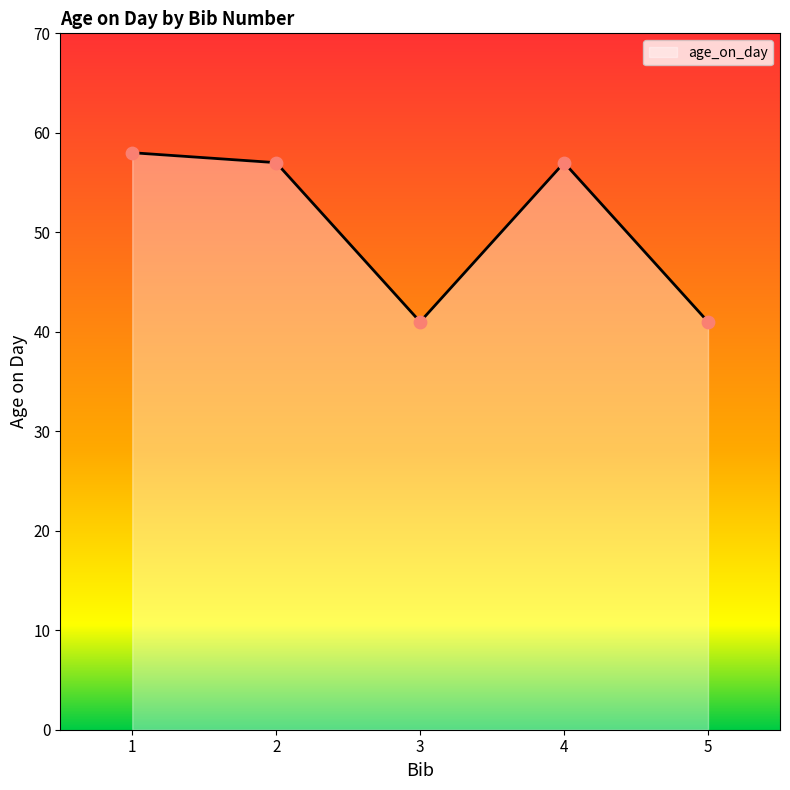

What is the ratio of the value at 1 to the value at 3?

1.4